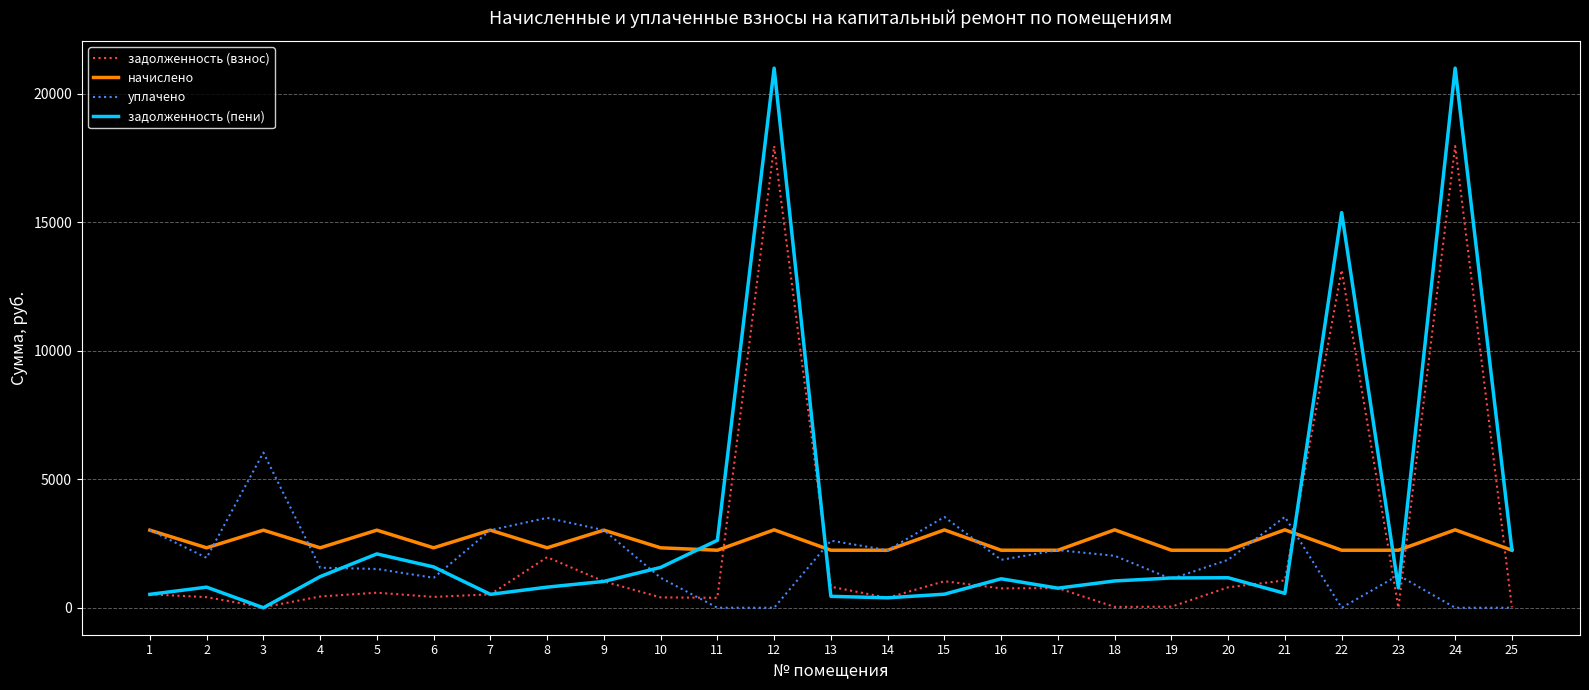

Which series has the widest spread of values?

задолженность (пени)